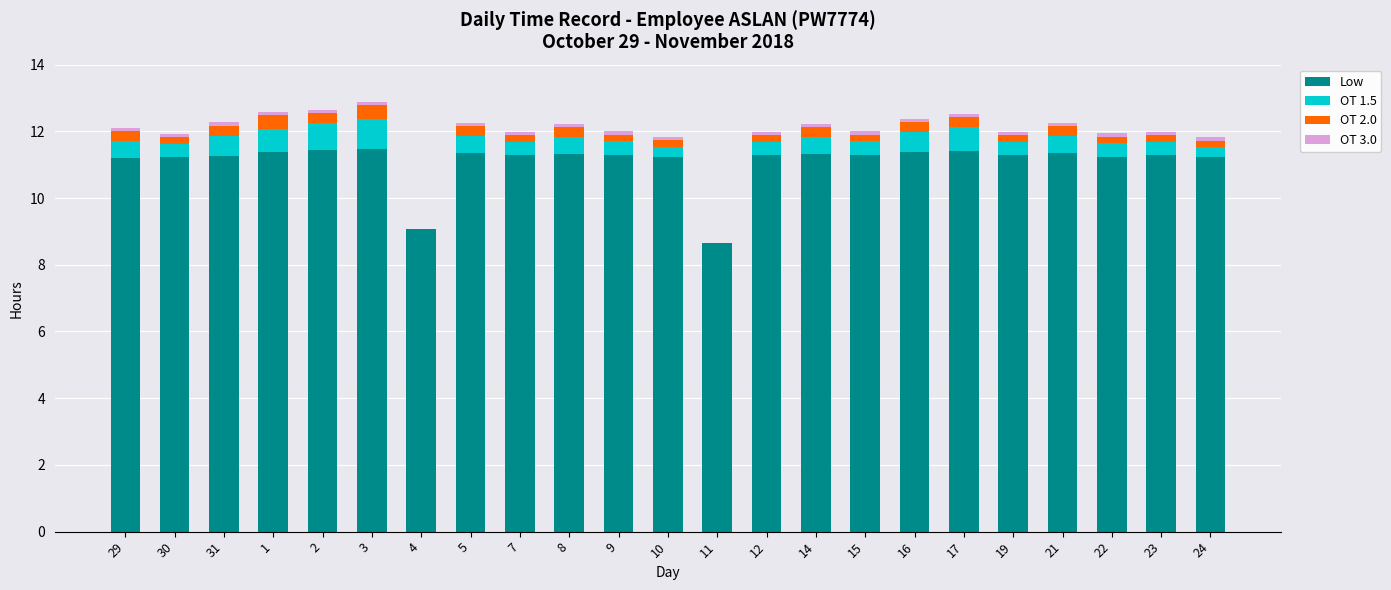

What is the sum of all Low values?

255.3